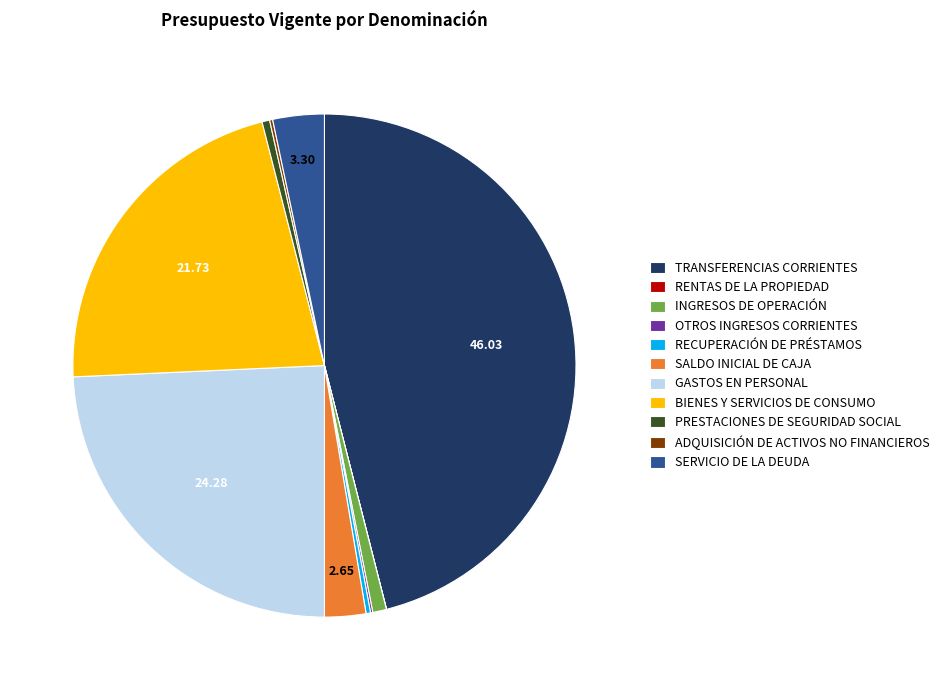

Is there a majority slice in this chart?

No